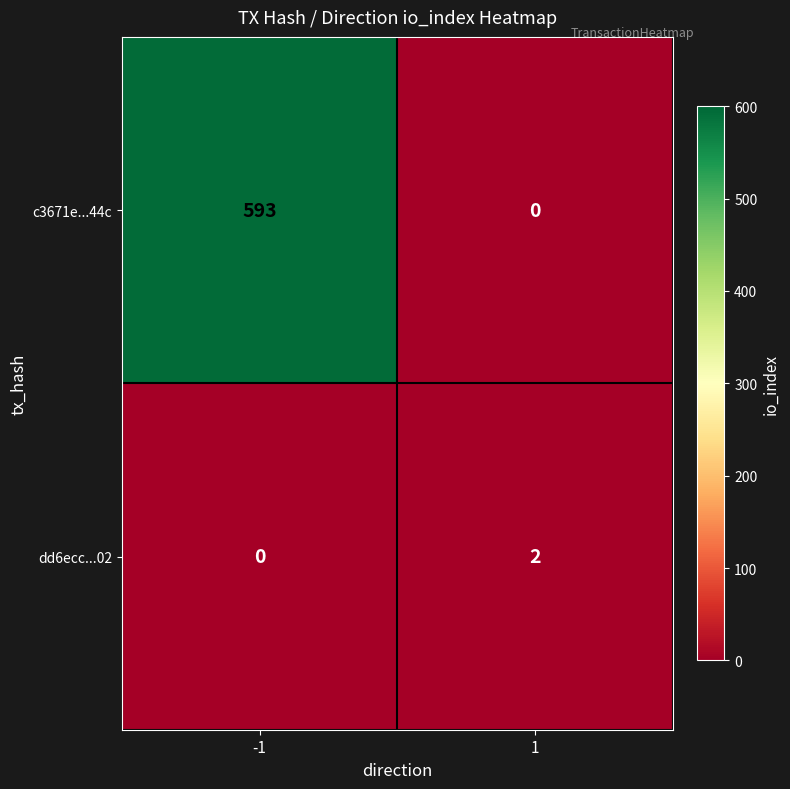

Which series has the largest range (max minus min)?

c3671e...44c